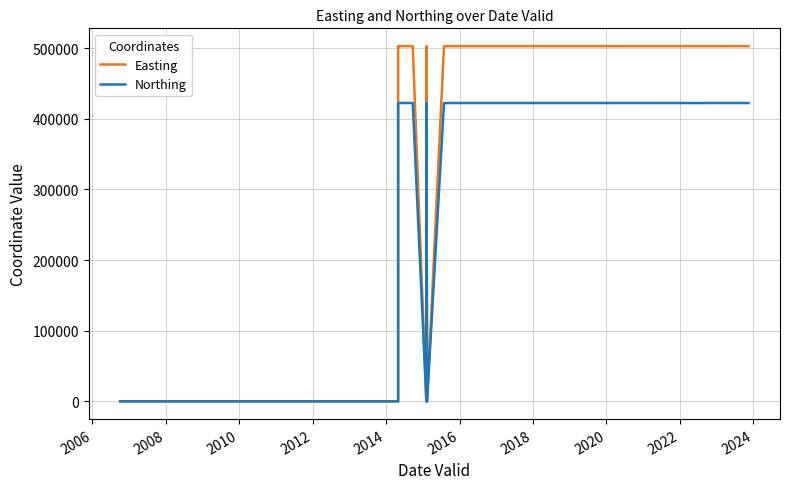

What is the difference between the second highest and minimum values in the Northing series?

422298